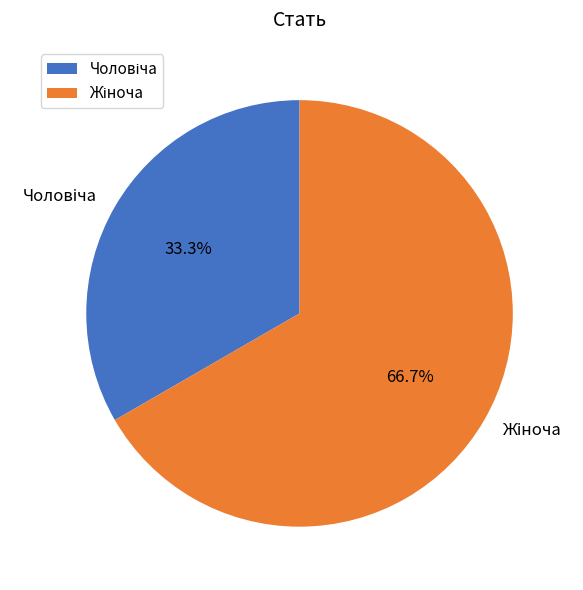

Is there a majority slice in this chart?

Yes